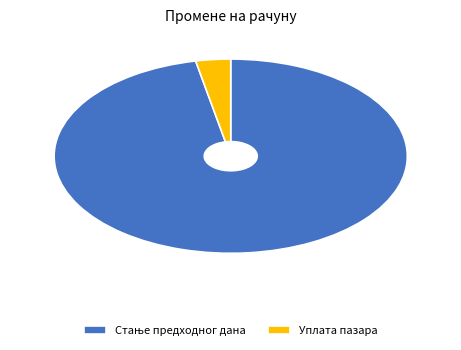

The Уплата пазара slice represents 3% of the pie. True or false?

True